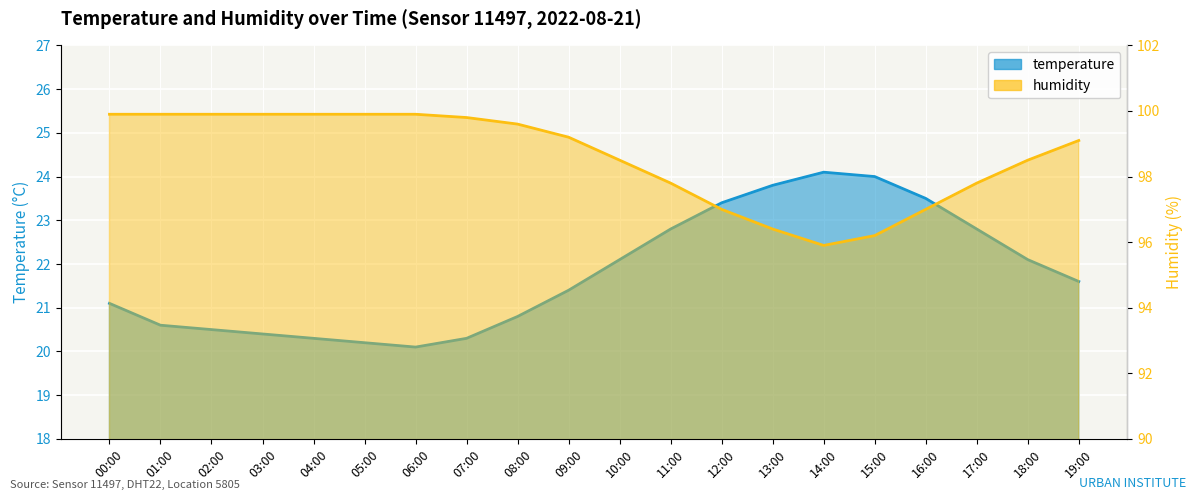

What is the label of the 5th point from the left?

04:00